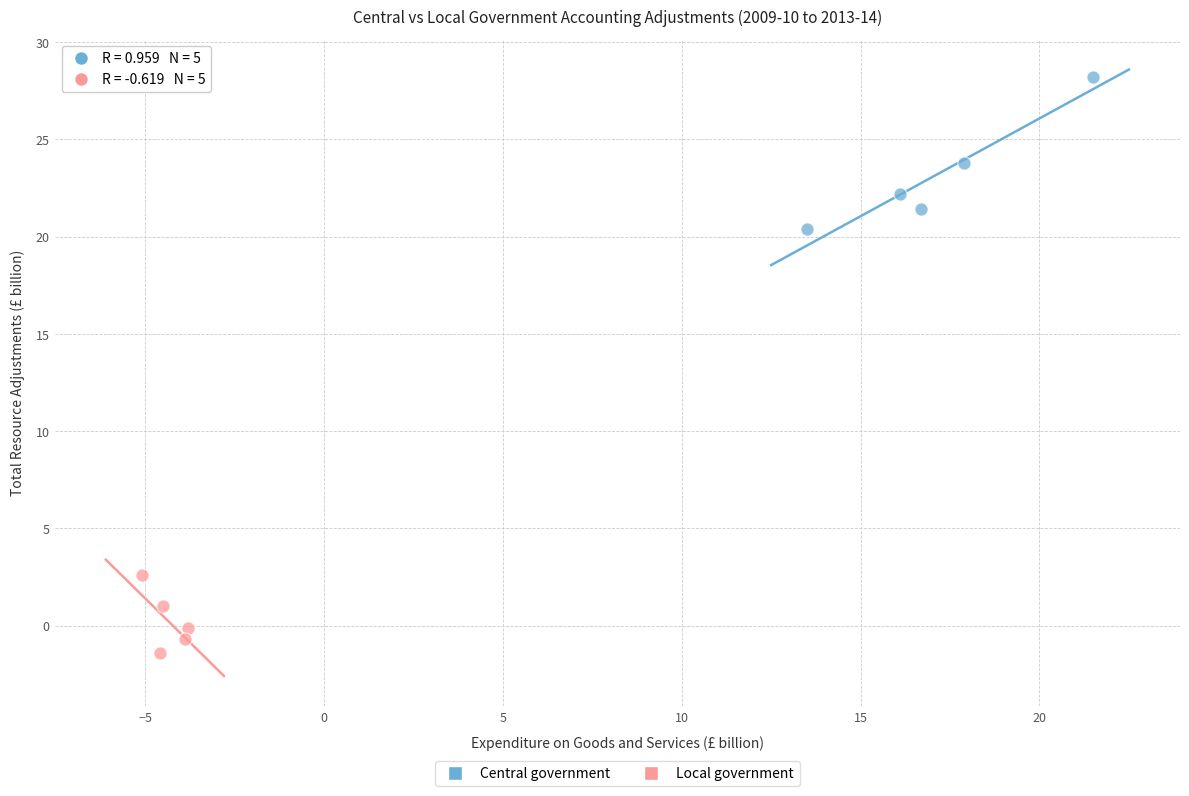

Which series contains the lowest Y value?

Local government